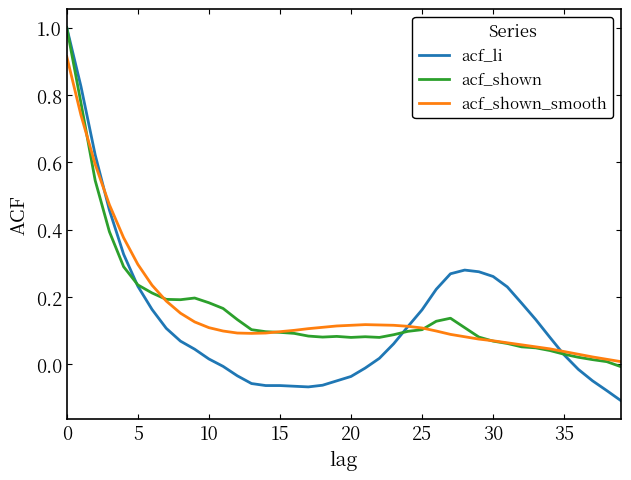

Which series has the largest range (max minus min)?

acf_li